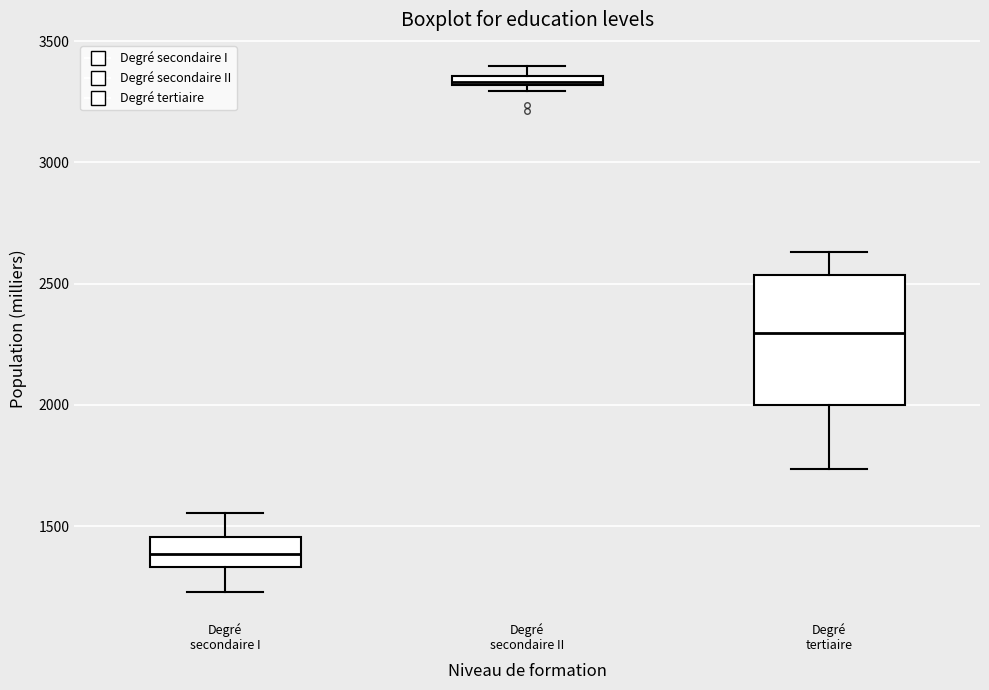

Comparing the boxes themselves (not the whiskers), which one is the tallest?

Degré tertiaire